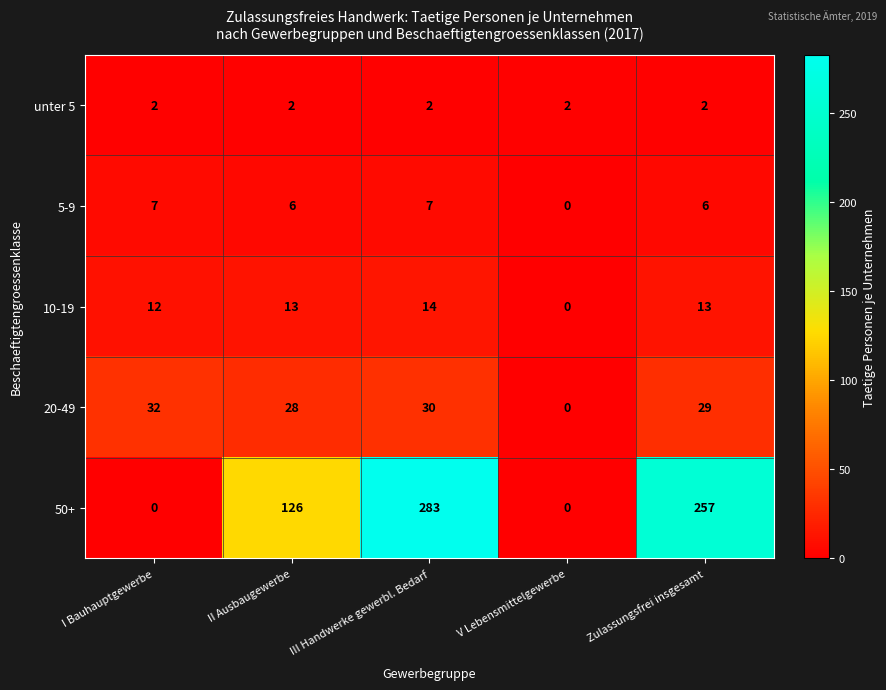

The unter 5 series shows 1 at V Lebensmittelgewerbe. True or false?

False